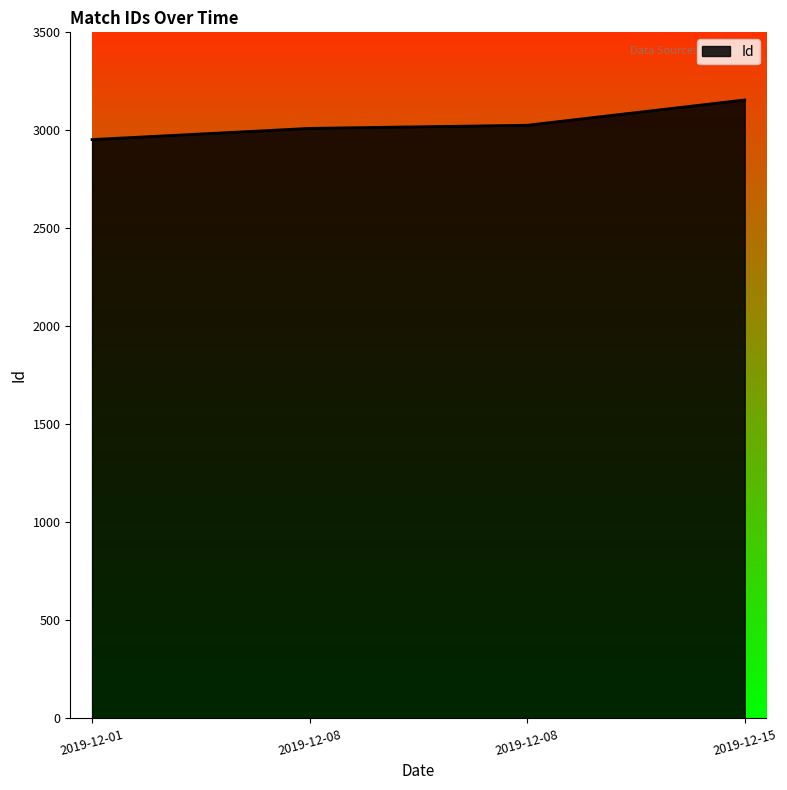

How many distinct data groups are displayed?

1